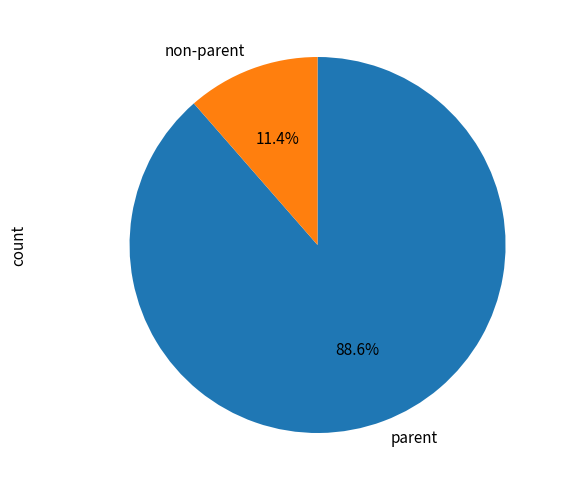

Which category has the smallest portion of the pie?

non-parent